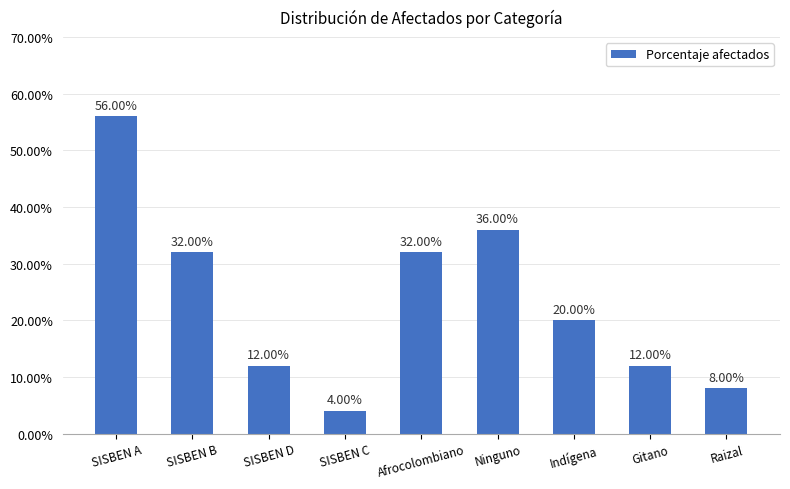

Does the chart contain any negative values?

No